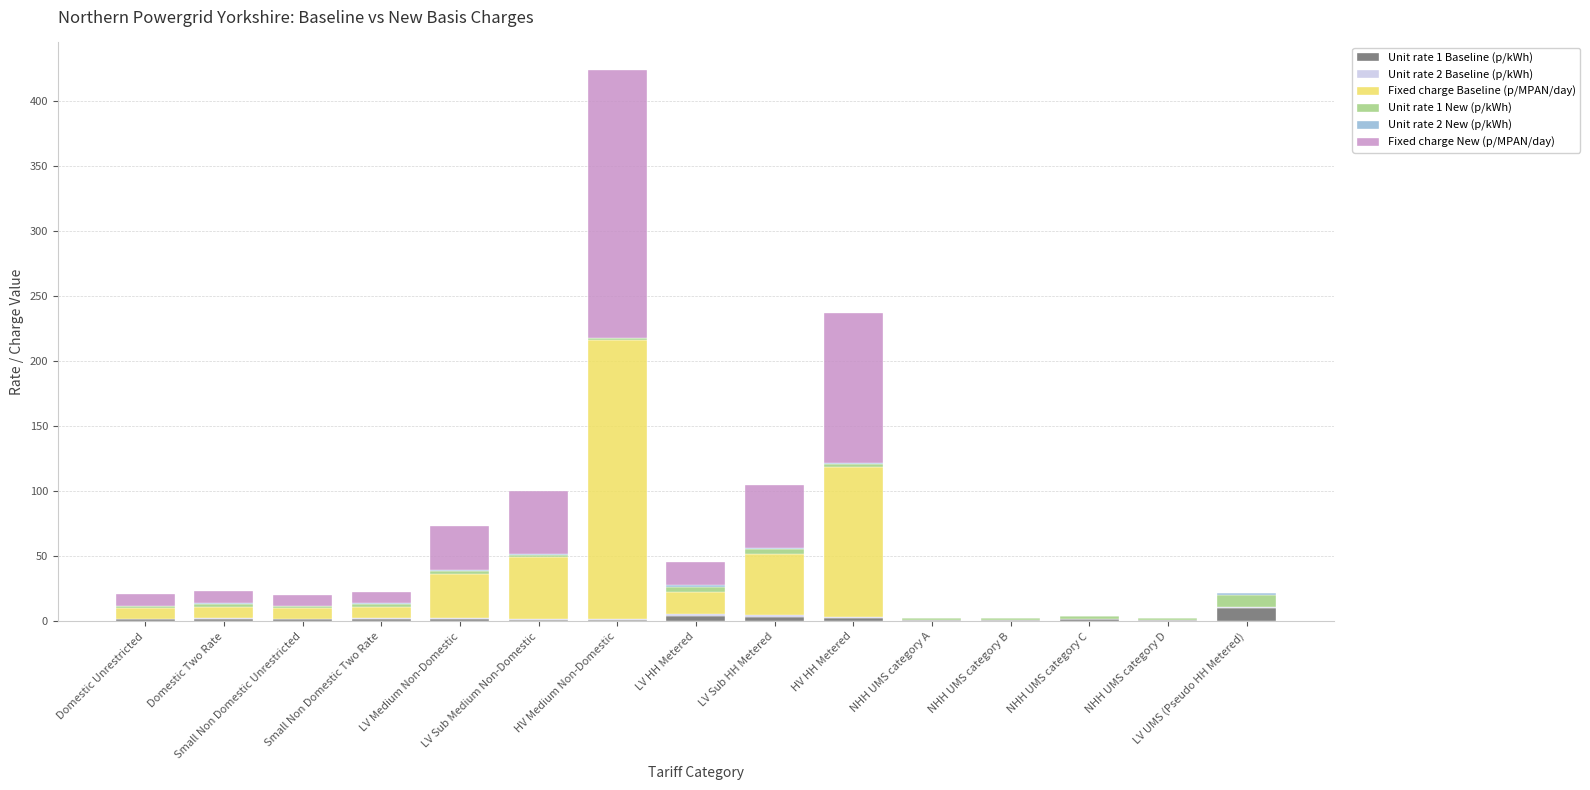

What is the total value across all series at LV UMS (Pseudo HH Metered)?

21.7